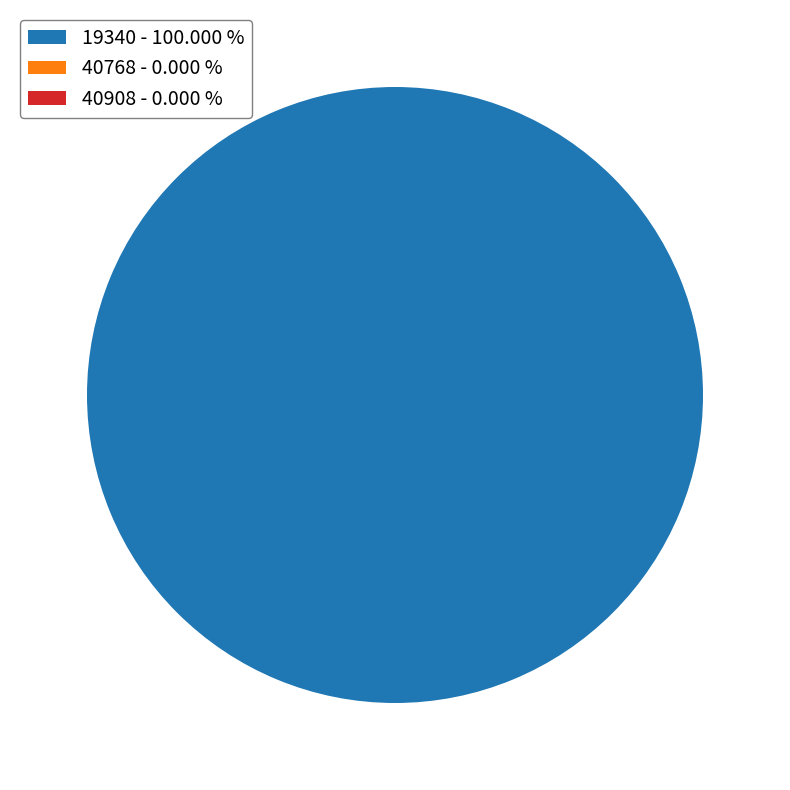

Is there a majority slice in this chart?

Yes